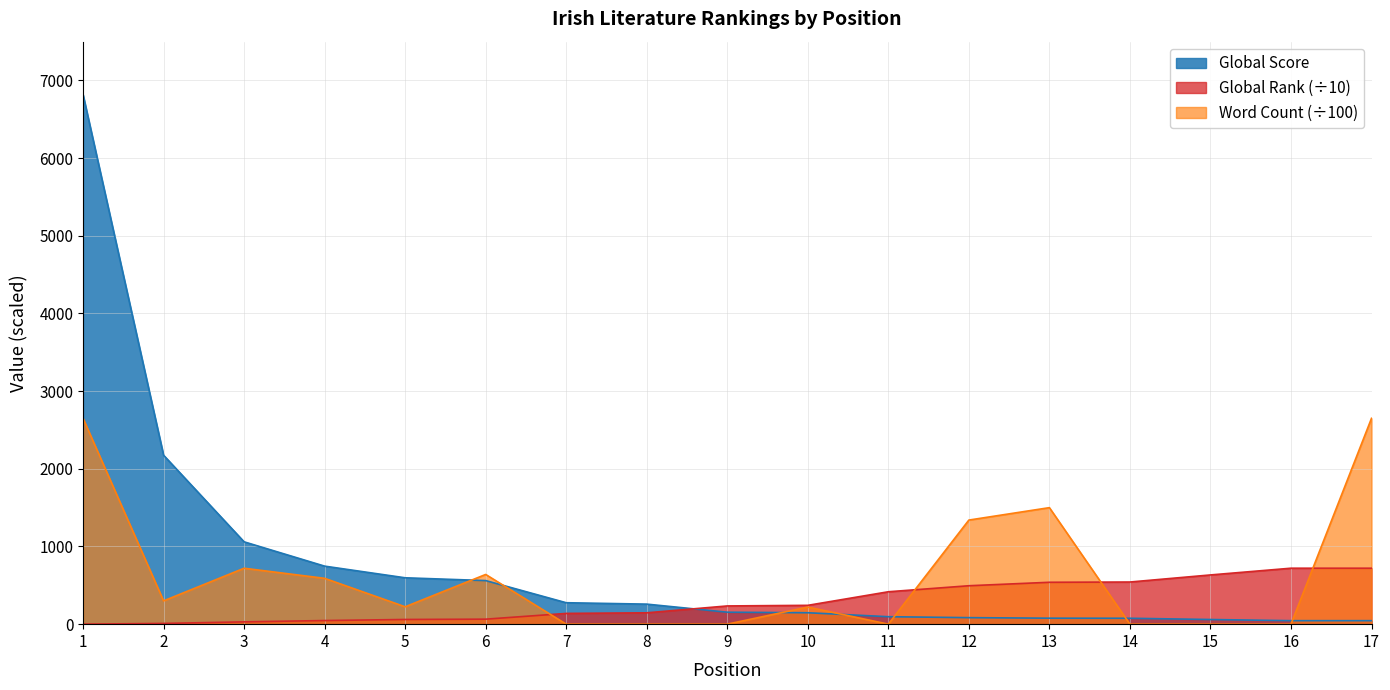

Reading left to right, list all the values displayed in this chart.

Global Score: 1=6817.0	2=2175.0	3=1060.0	4=747.0	5=597.0	6=561.0	7=276.0	8=258.0	9=154.0	10=147.0	11=96.0	12=84.0	13=77.0	14=76.0	15=60.0	16=45.0	17=45.0
Global Rank: 1=0.3	2=9.6	3=29.6	4=46.7	5=60.4	6=64.4	7=138.4	8=146.2	9=234.7	10=242.4	11=417.2	12=494.7	13=539.3	14=542.6	15=633.7	16=720.4	17=720.4
Word Count: 1=2650.0	2=300.0	3=720.0	4=590.0	5=223.8	6=640.0	7=0.0	8=0.0	9=0.0	10=220.0	11=0.0	12=1340.0	13=1500.0	14=0.0	15=0.0	16=0.0	17=2650.0